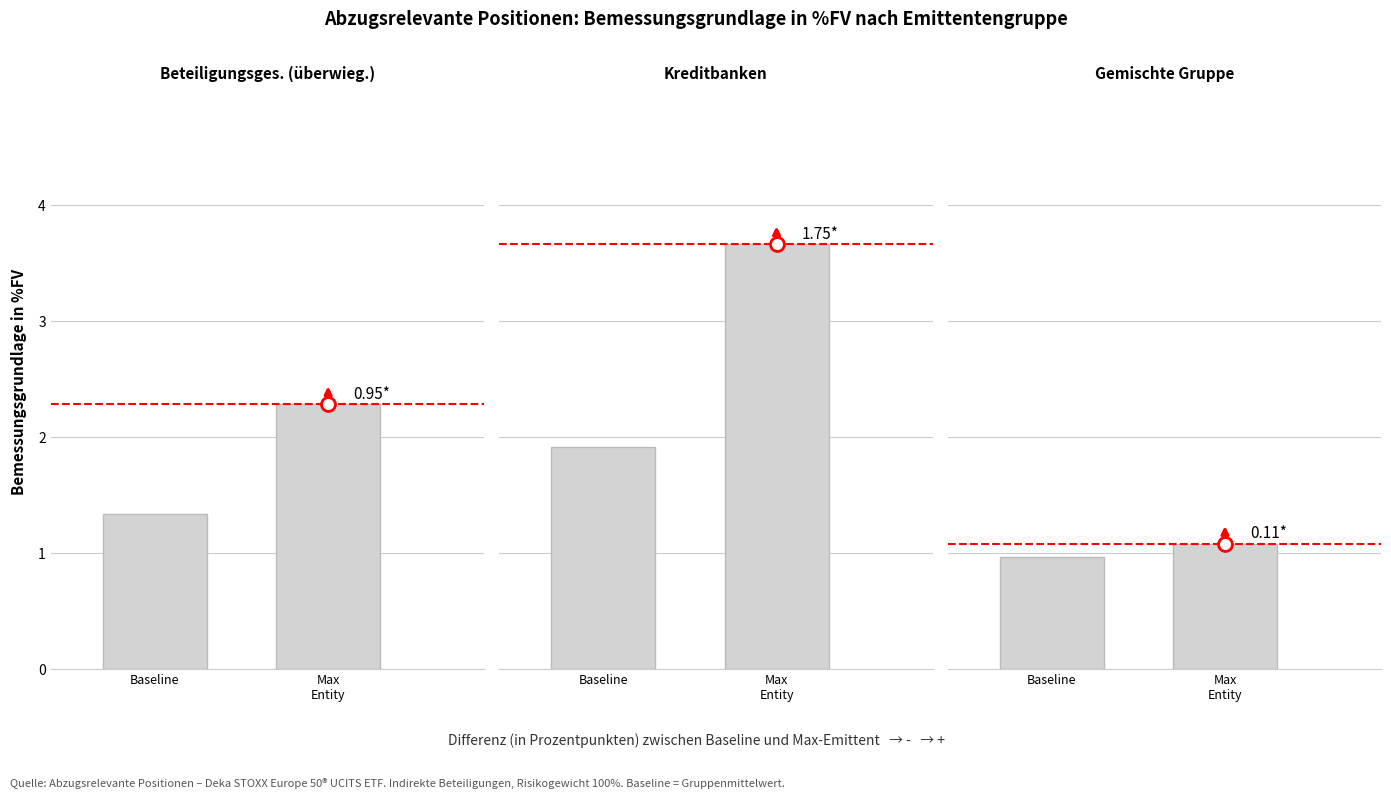

Does the chart contain any negative values?

No